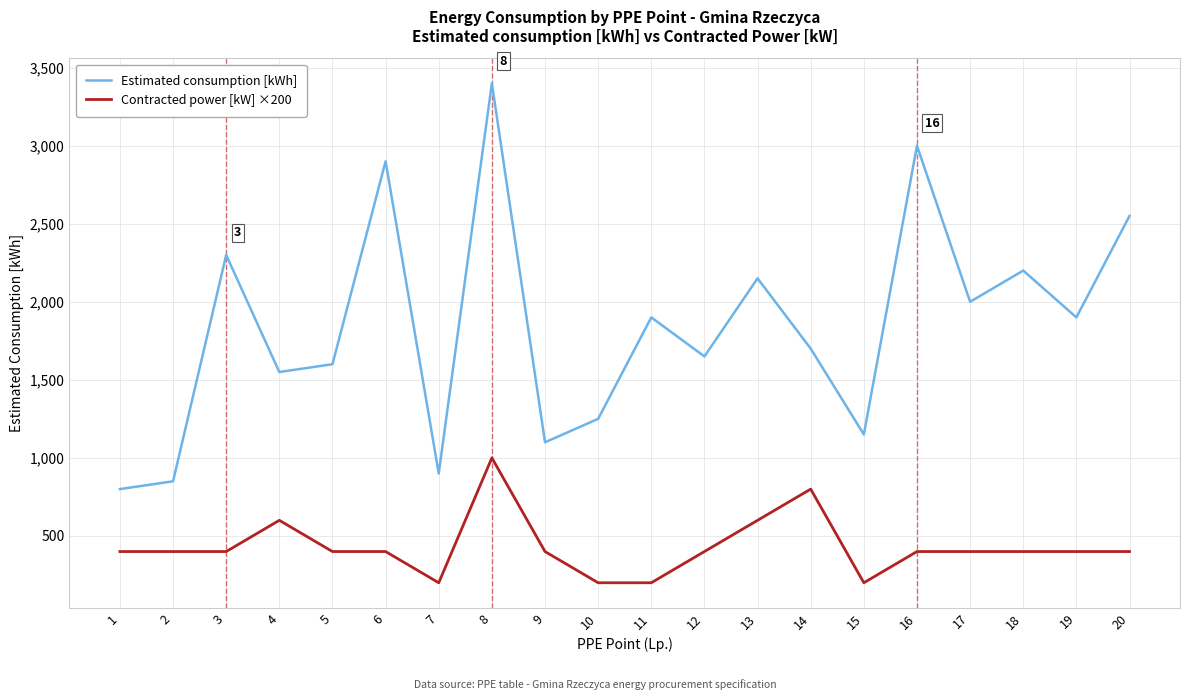

What is the difference between the Estimated consumption [kWh] values at 18 and 10?

950